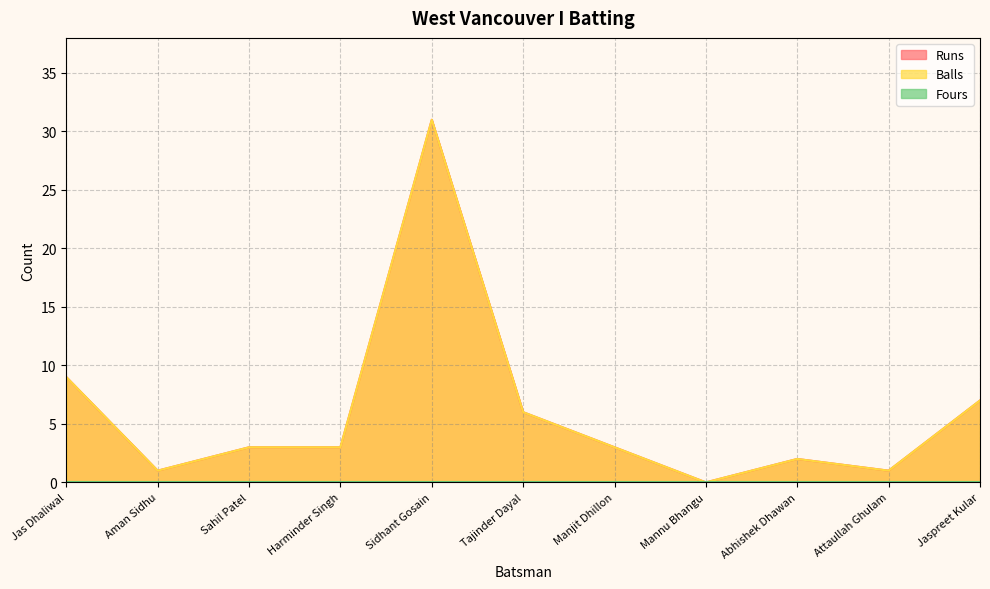

Is it true that Runs equals 6 at Tajinder Dayal?

True